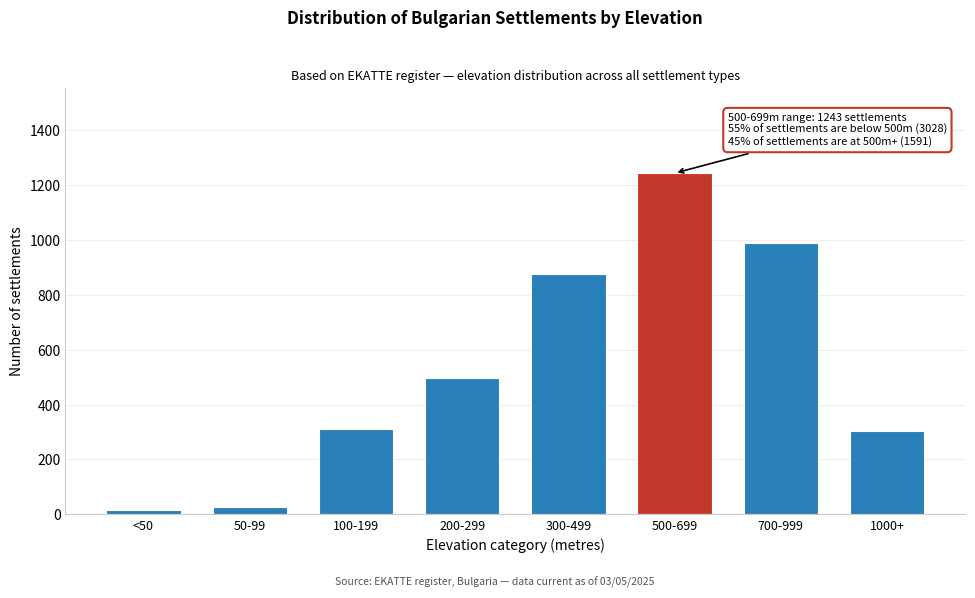

Reading left to right, extract all data points from this chart.

<50=14	50-99=28	100-199=312	200-299=498	300-499=876	500-699=1243	700-999=987	1000+=302